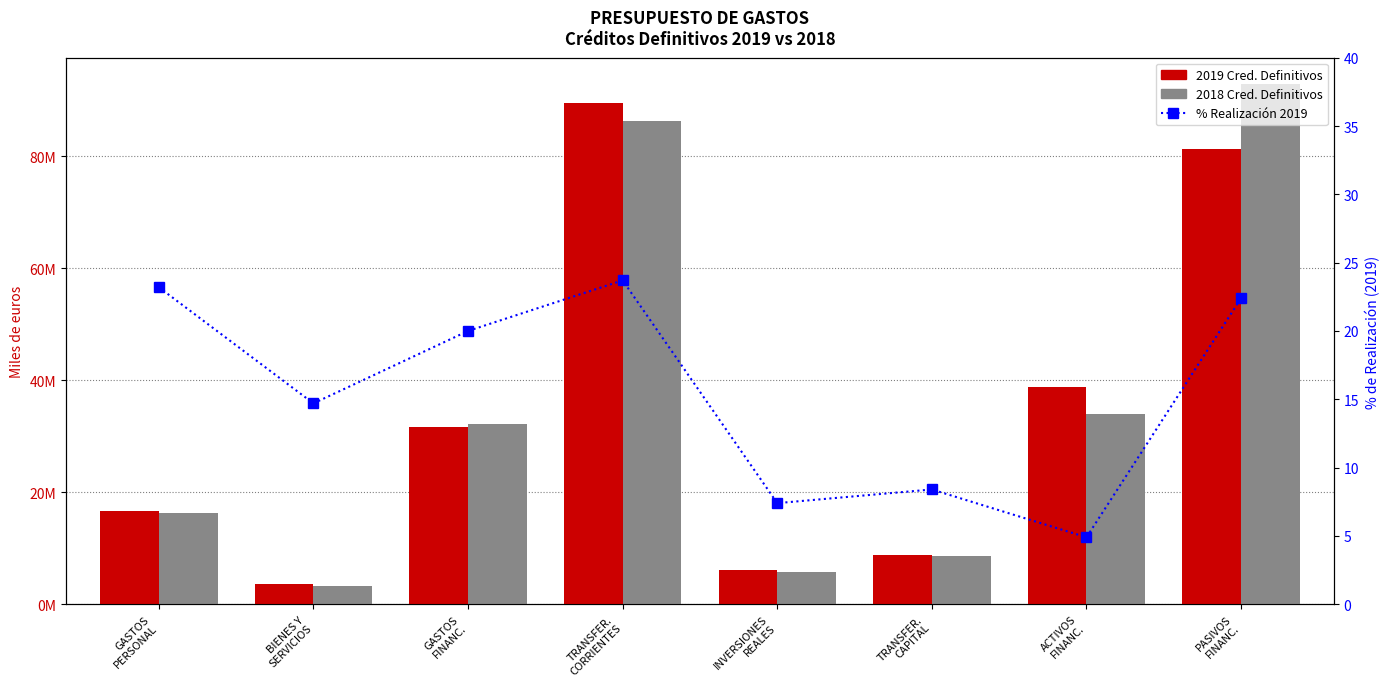

Between BIENES Y
SERVICIOS and GASTOS
FINANC., which series saw the biggest shift?

2018 Cred. Definitivos